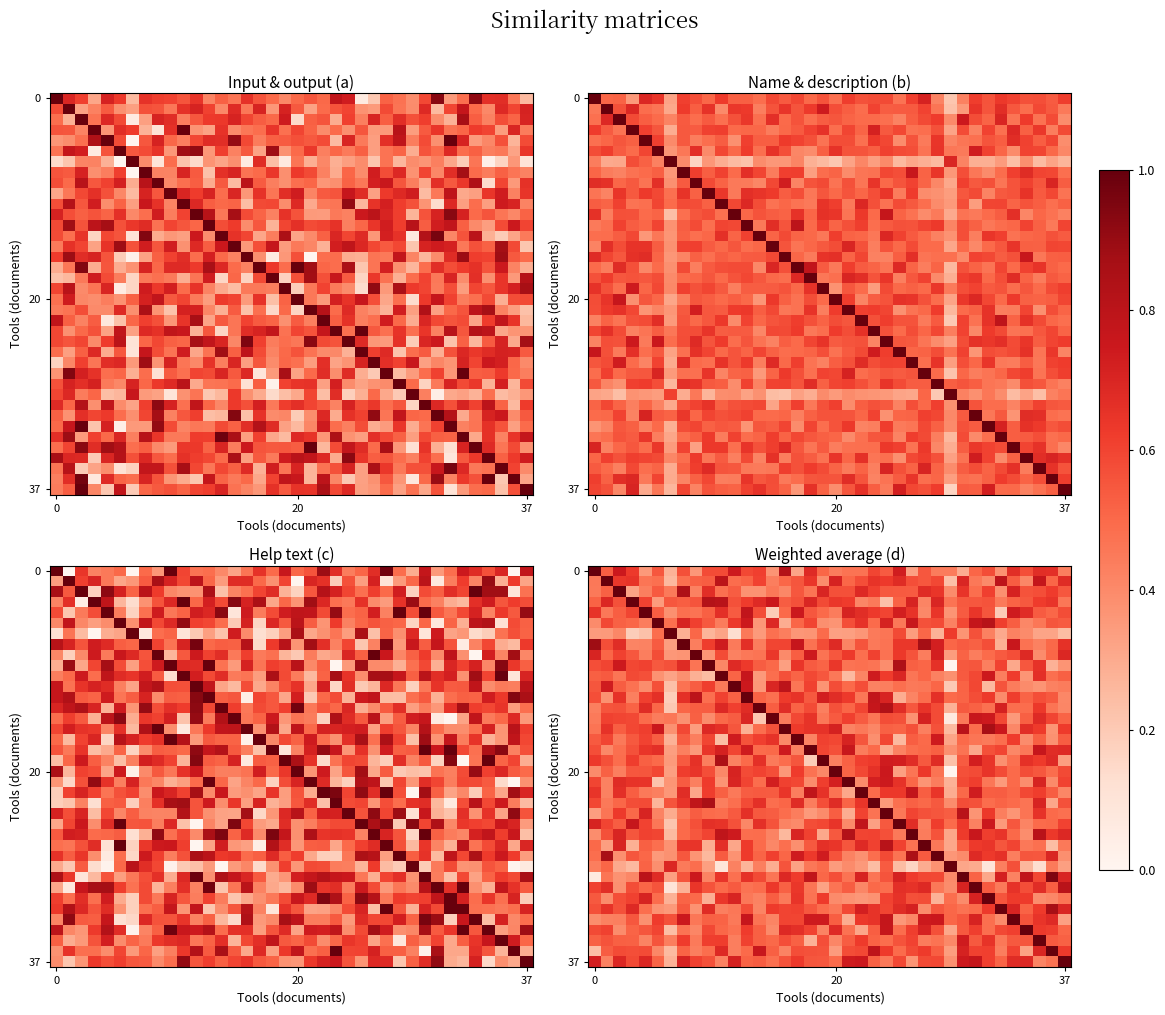

Which series has the largest total across all categories?

37